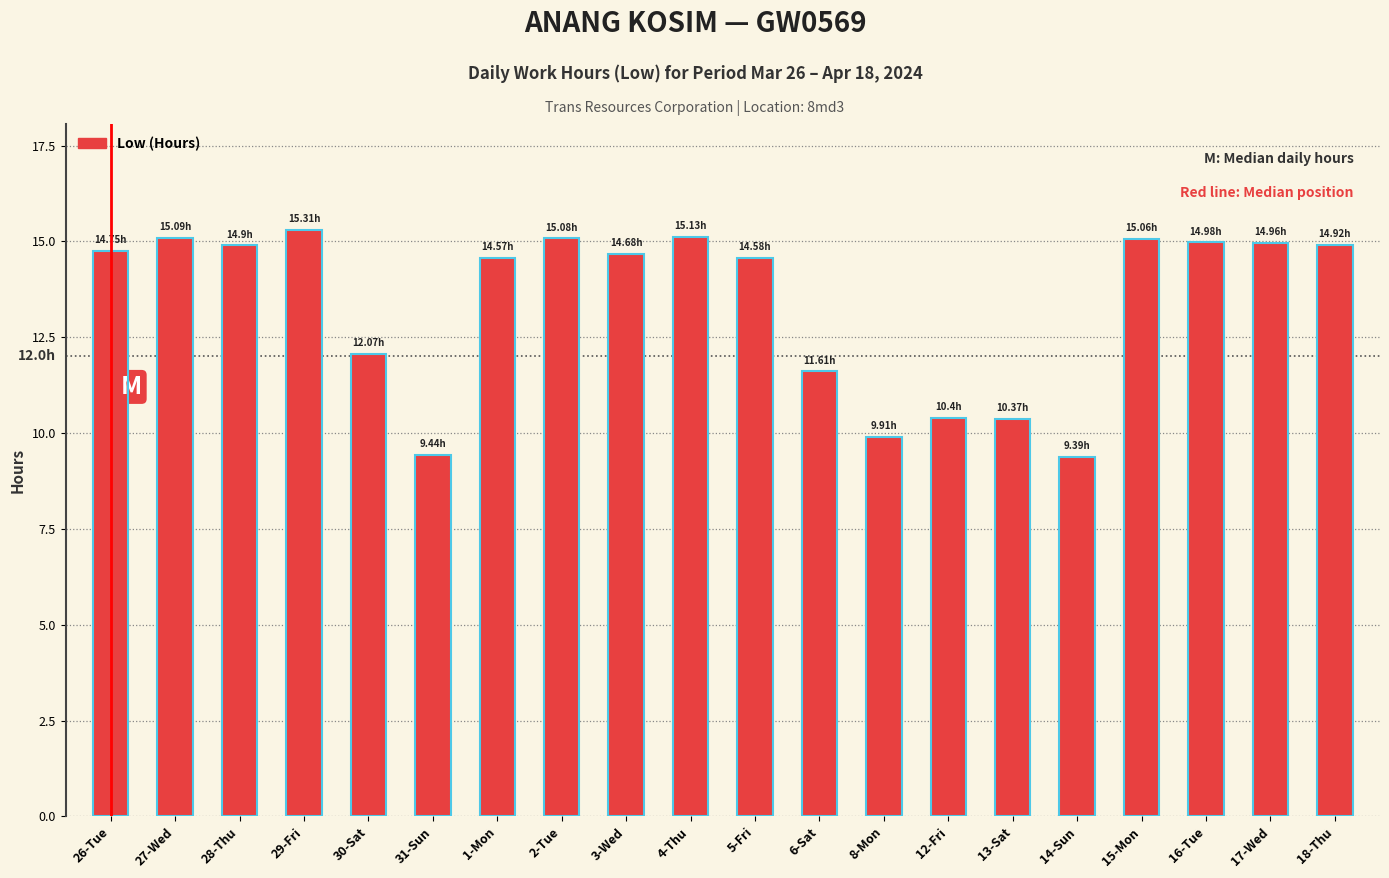

Reading left to right, list all the values displayed in this chart.

Low (Hours): 14.8	15.1	14.9	15.3	12.1	9.4	14.6	15.1	14.7	15.1	14.6	11.6	9.9	10.4	10.4	9.4	15.1	15.0	15.0	14.9
Outline: 14.8	15.1	14.9	15.3	12.1	9.4	14.6	15.1	14.7	15.1	14.6	11.6	9.9	10.4	10.4	9.4	15.1	15.0	15.0	14.9